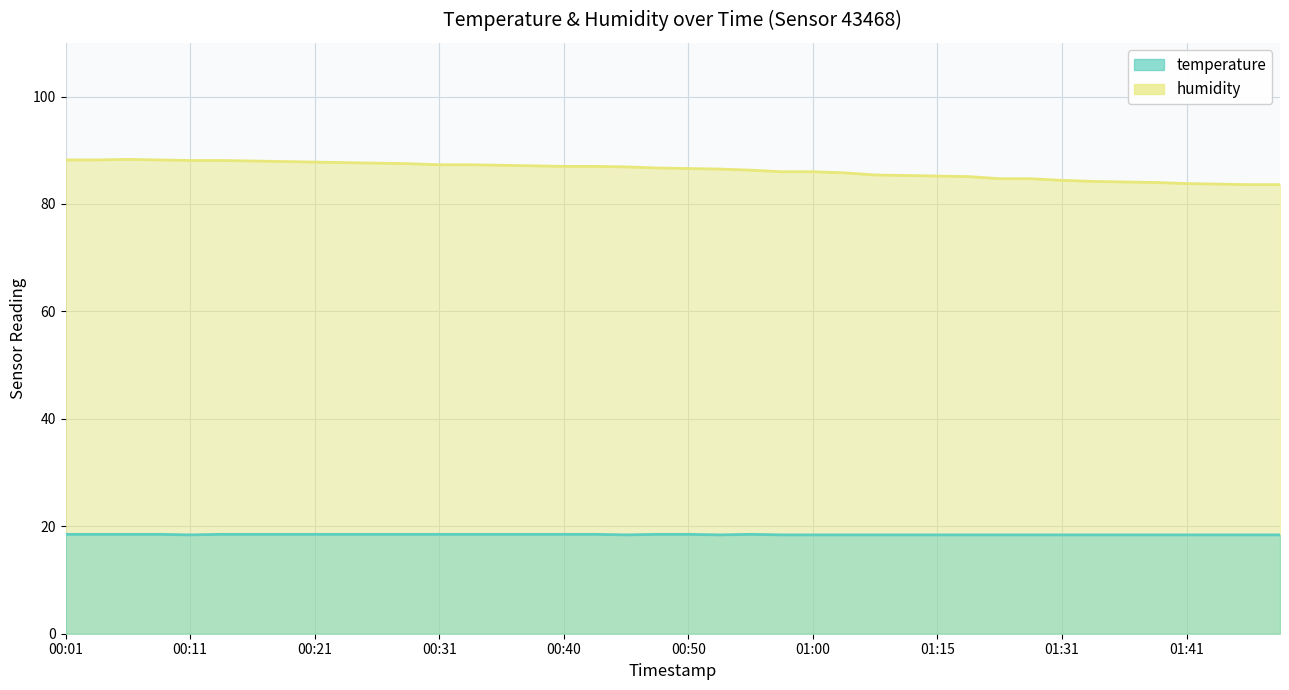

At which category does the chart reach its peak across all series?

00:06